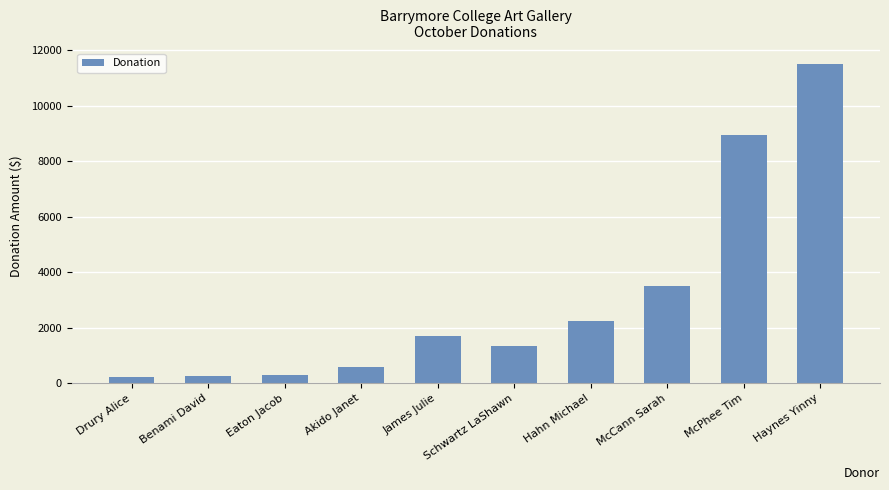

What is the maximum value shown in the chart?

11500